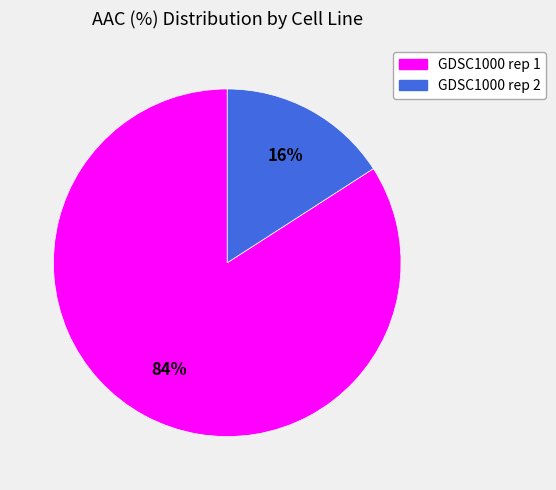

The GDSC1000 rep 2 slice represents 16% of the pie. True or false?

True